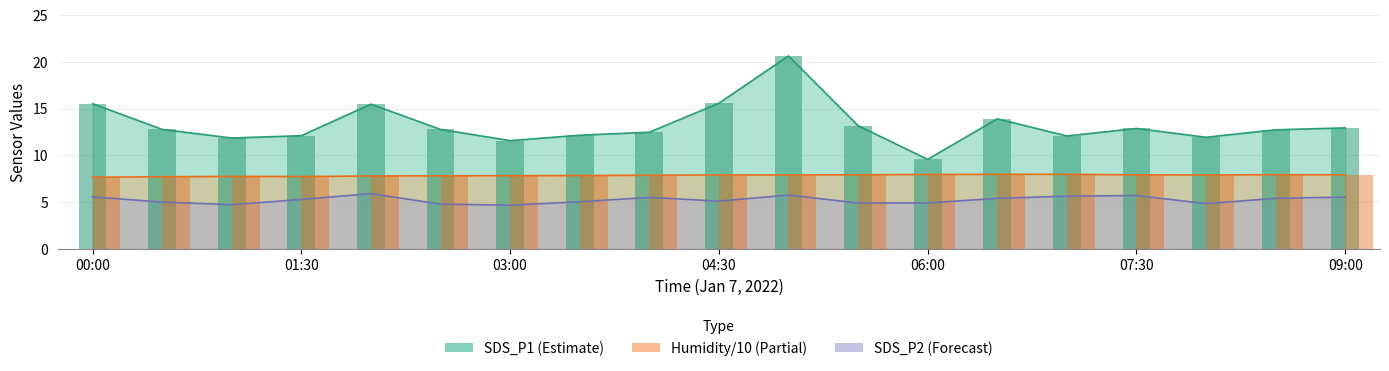

Reading left to right, list all the values displayed in this chart.

SDS_P1: 00:00=15.5	00:30=12.8	01:00=11.8	01:30=12.1	02:00=15.5	02:30=12.8	03:00=11.6	03:30=12.2	04:00=12.5	04:30=15.6	05:00=20.6	05:30=13.2	06:00=9.6	06:30=13.9	07:00=12.1	07:30=12.9	08:00=11.9	08:30=12.7	09:00=12.9
SDS_P2: 00:00=5.5	00:30=5.0	01:00=4.7	01:30=5.3	02:00=5.9	02:30=4.8	03:00=4.7	03:30=5.0	04:00=5.5	04:30=5.1	05:00=5.8	05:30=4.9	06:00=4.9	06:30=5.4	07:00=5.6	07:30=5.7	08:00=4.8	08:30=5.4	09:00=5.5
Humidity: 00:00=7.7	00:30=7.7	01:00=7.7	01:30=7.7	02:00=7.8	02:30=7.8	03:00=7.8	03:30=7.8	04:00=7.9	04:30=7.9	05:00=7.9	05:30=7.9	06:00=8.0	06:30=8.0	07:00=8.0	07:30=7.9	08:00=7.9	08:30=7.9	09:00=7.9